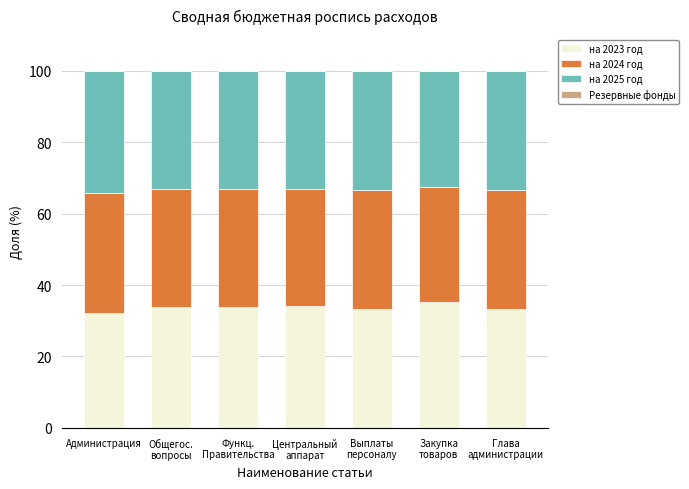

What is the sum of all на 2023 год values?

236.0